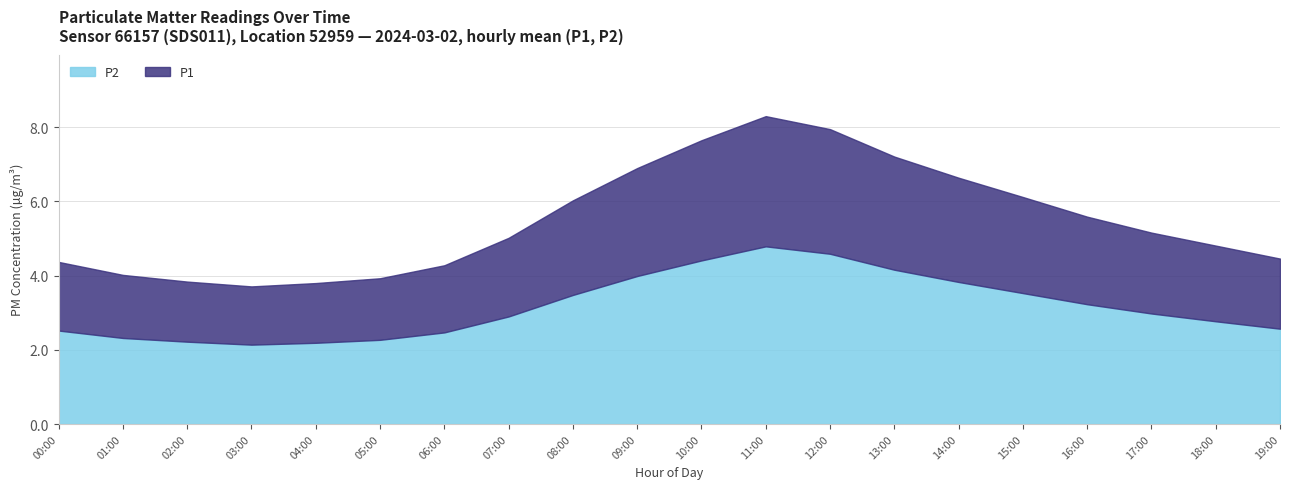

The P2 series shows 2.6 at 19:00. True or false?

True